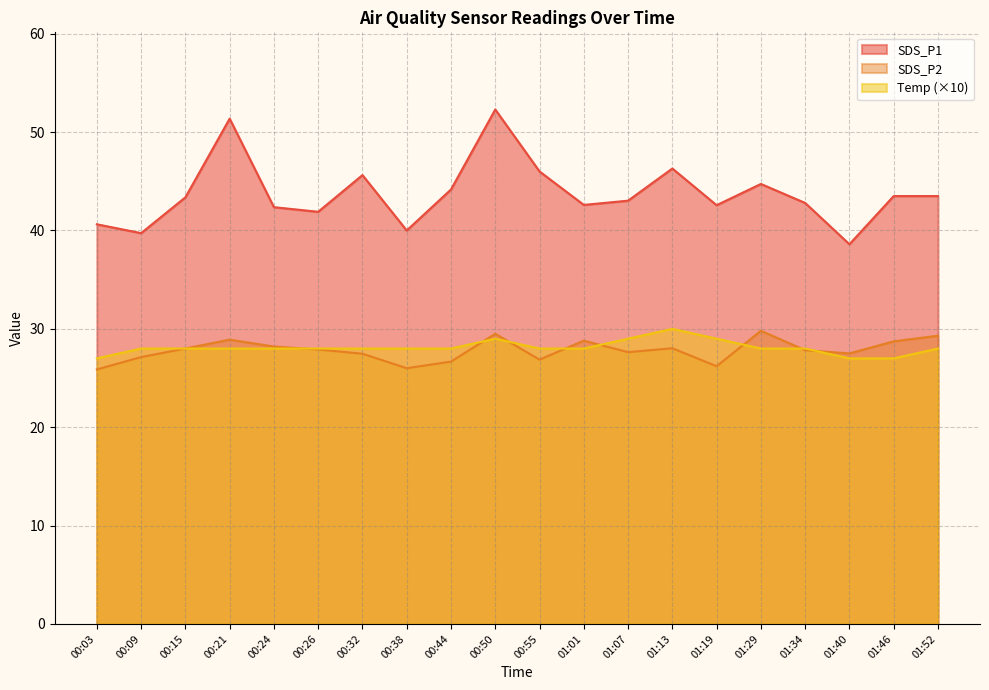

How many lines are shown in the chart?

3